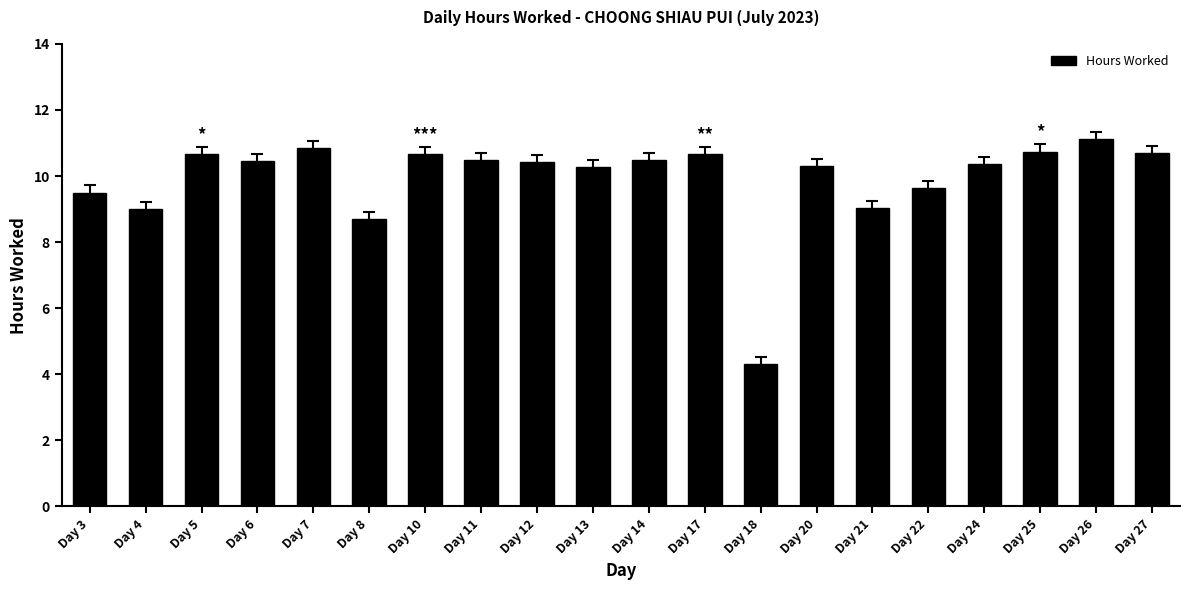

Count the number of values greater than 10.

14